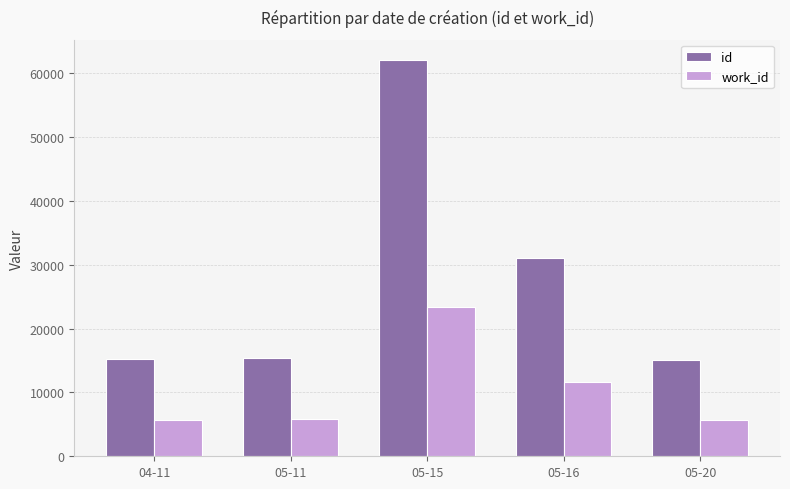

How many bars are there in each group?

2